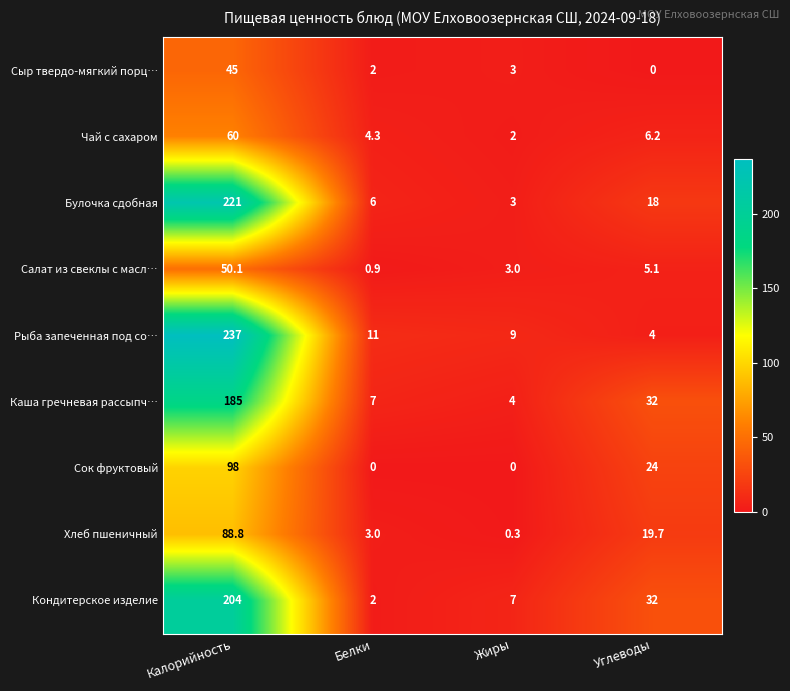

What is the sum of all Булочка сдобная values?

248.0